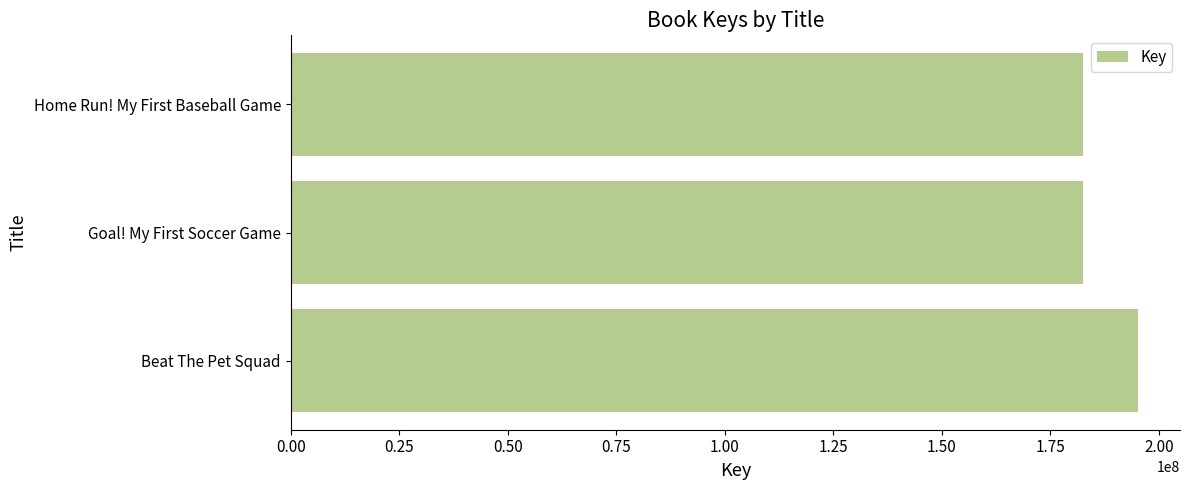

Are the bars grouped side by side (vs. stacked)?

No